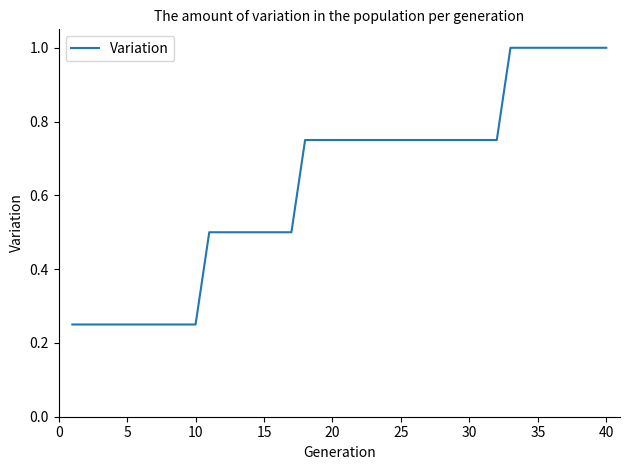

What is the greatest value displayed?

1.0